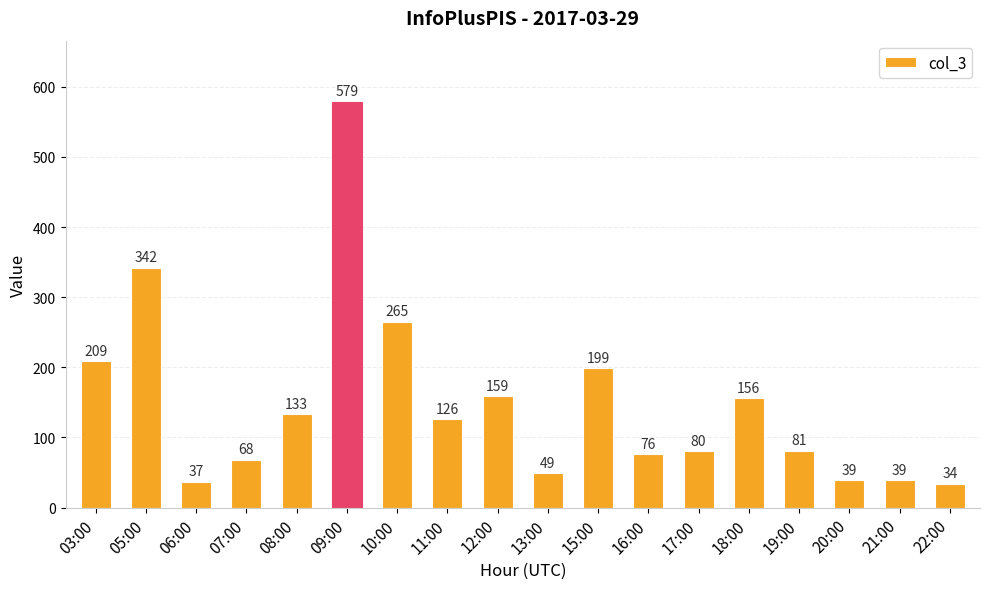

Reading left to right, what are all the values shown in this chart?

03:00=209	05:00=342	06:00=37	07:00=68	08:00=133	09:00=579	10:00=265	11:00=126	12:00=159	13:00=49	15:00=199	16:00=76	17:00=80	18:00=156	19:00=81	20:00=39	21:00=39	22:00=34